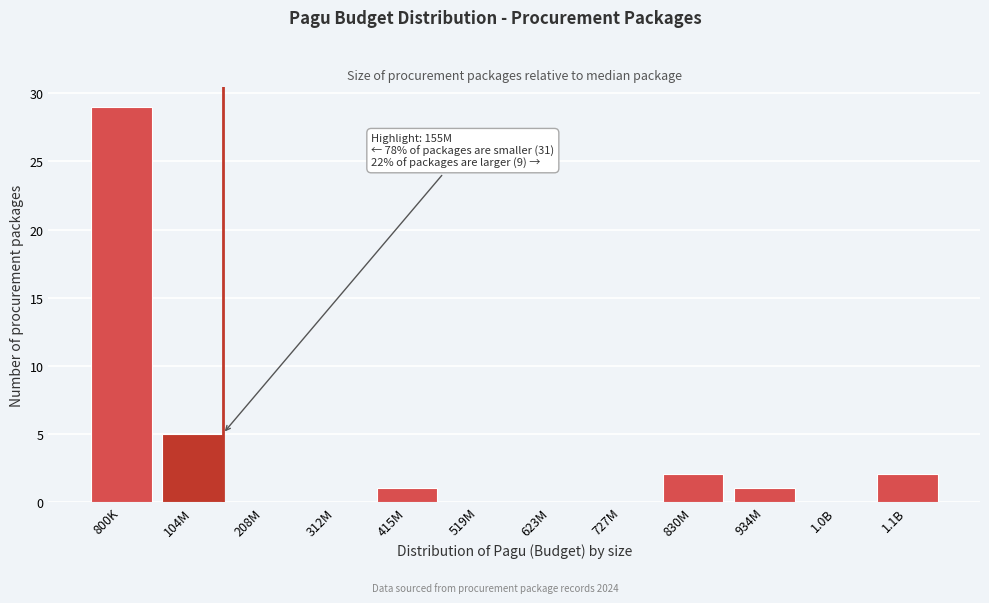

Reading right to left, what are all the values shown in this chart?

1.1B=2	1.0B=0	934M=1	830M=2	727M=0	623M=0	519M=0	415M=1	312M=0	208M=0	104M=5	800K=29